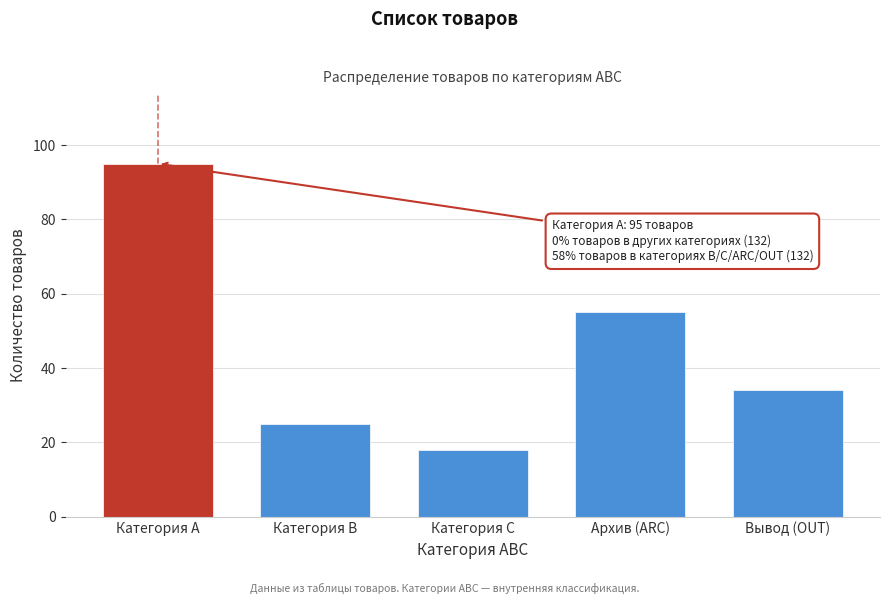

Reading left to right, list all the values displayed in this chart.

95	25	18	55	34